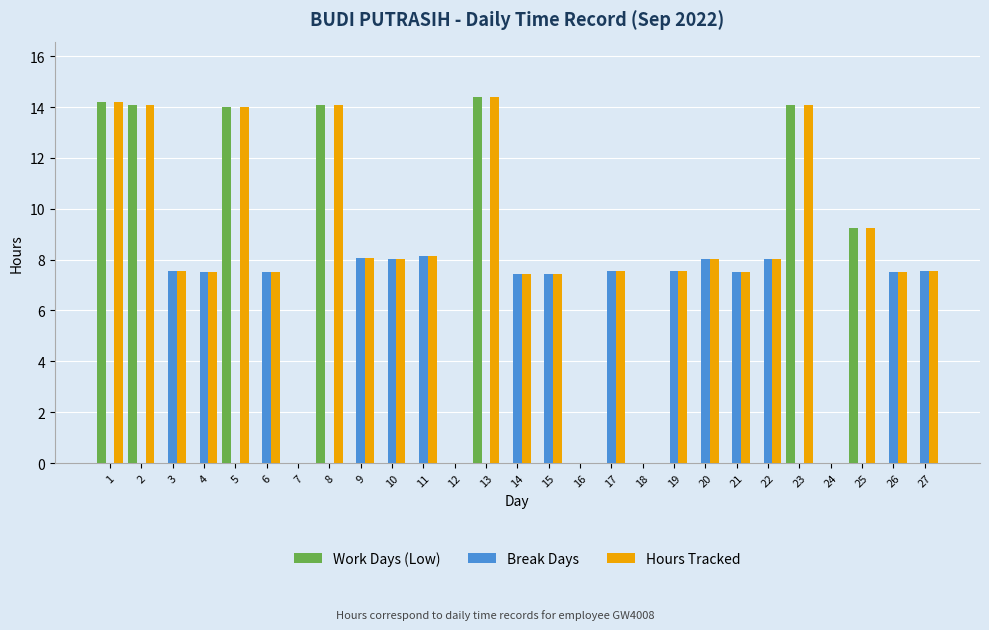

What is the total value across all series at 20?

16.0